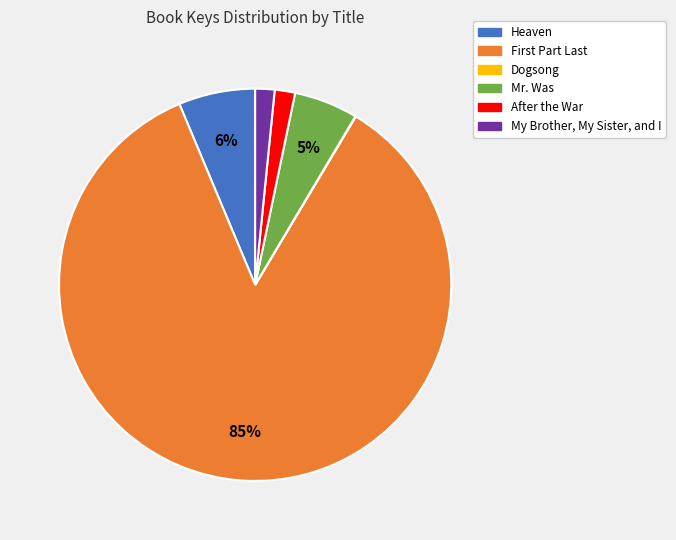

To the nearest percent, what is the difference between the largest and smallest slice percentages?

85%